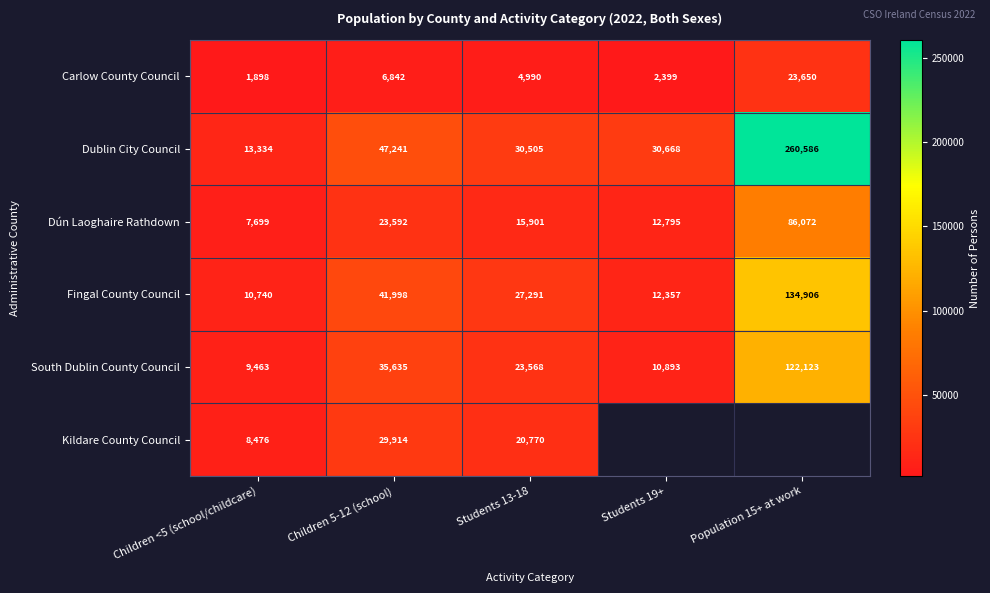

How many data points in South Dublin County Council are less than 23568?

2